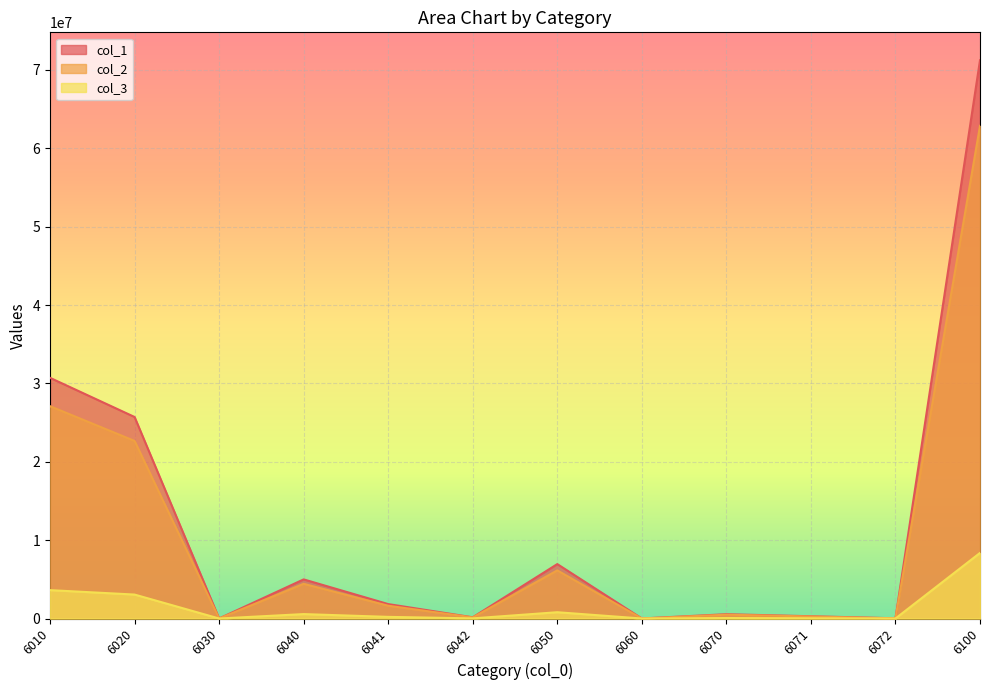

Where is col_3 nearest to the value 4184464?

6010